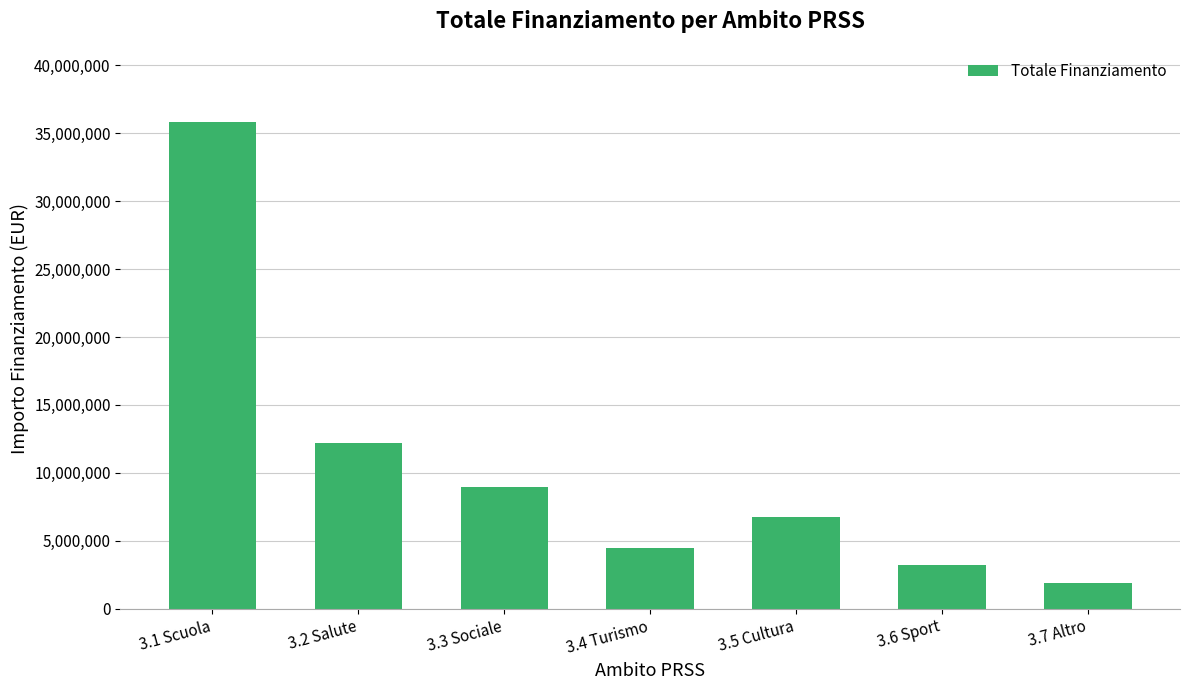

What is the value of the 2nd bar from the left?

12160000